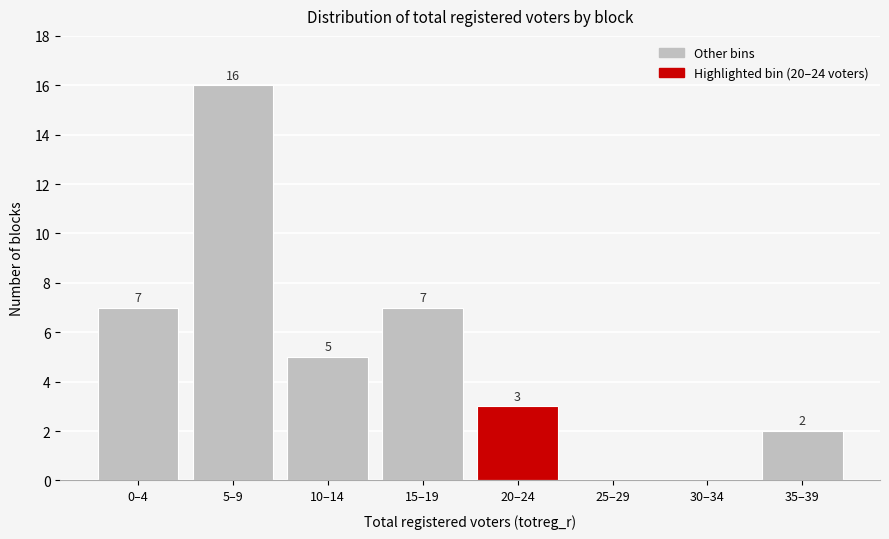

Reading left to right, transcribe all the data shown in this chart.

0–4=7	5–9=16	10–14=5	15–19=7	20–24=3	25–29=0	30–34=0	35–39=2